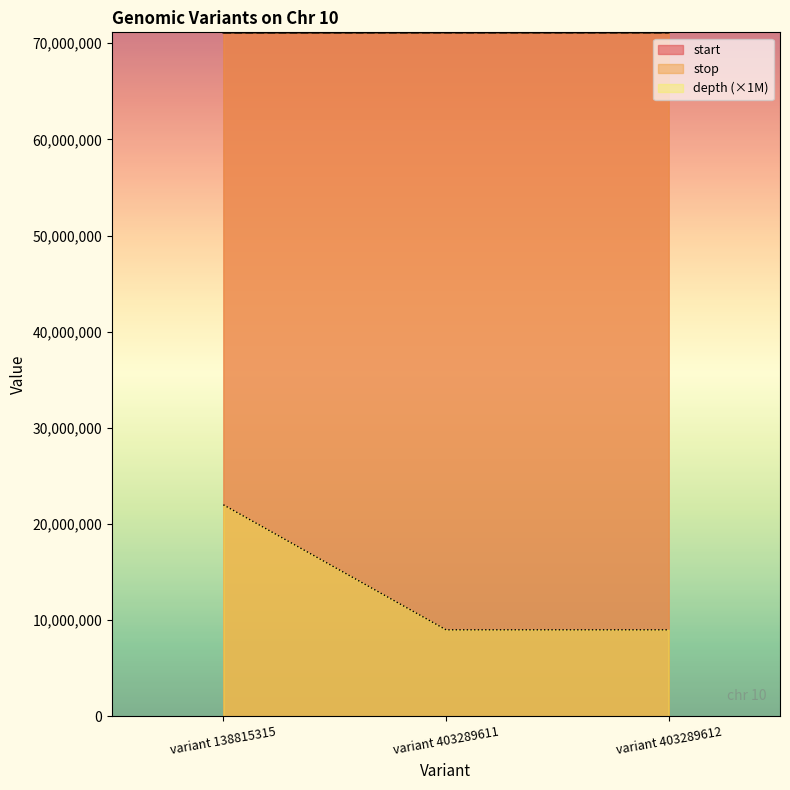

What is the average value of the start series?

71125150